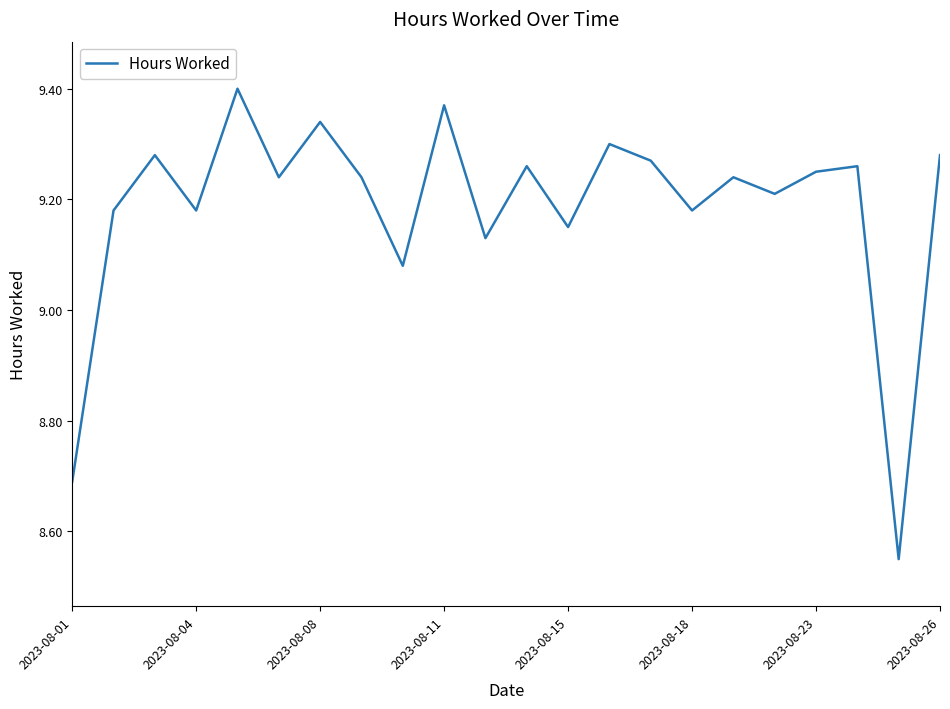

Does the chart have visible grid lines?

No